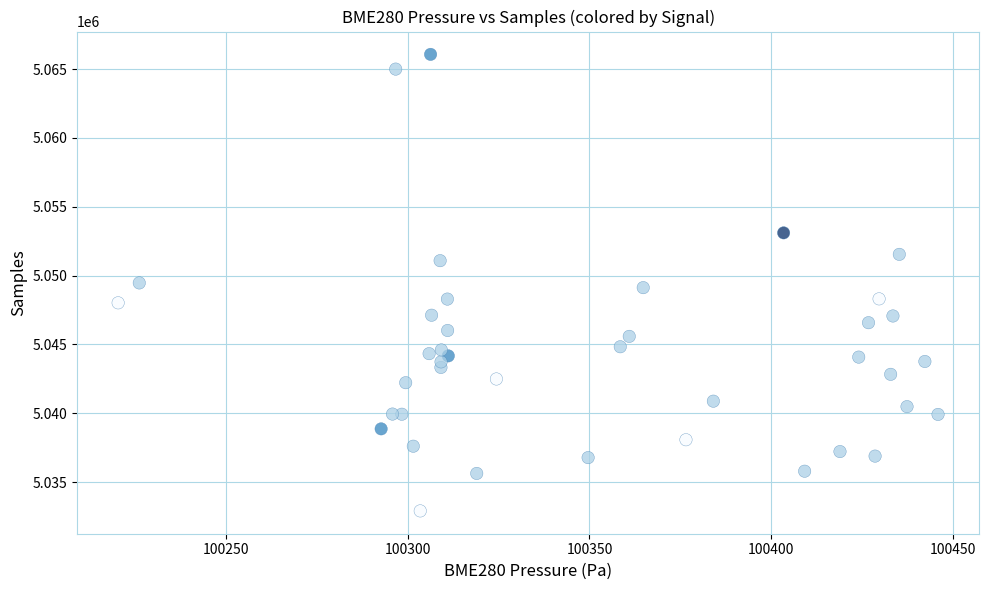

What is the range of Y values (max minus min)?

33162